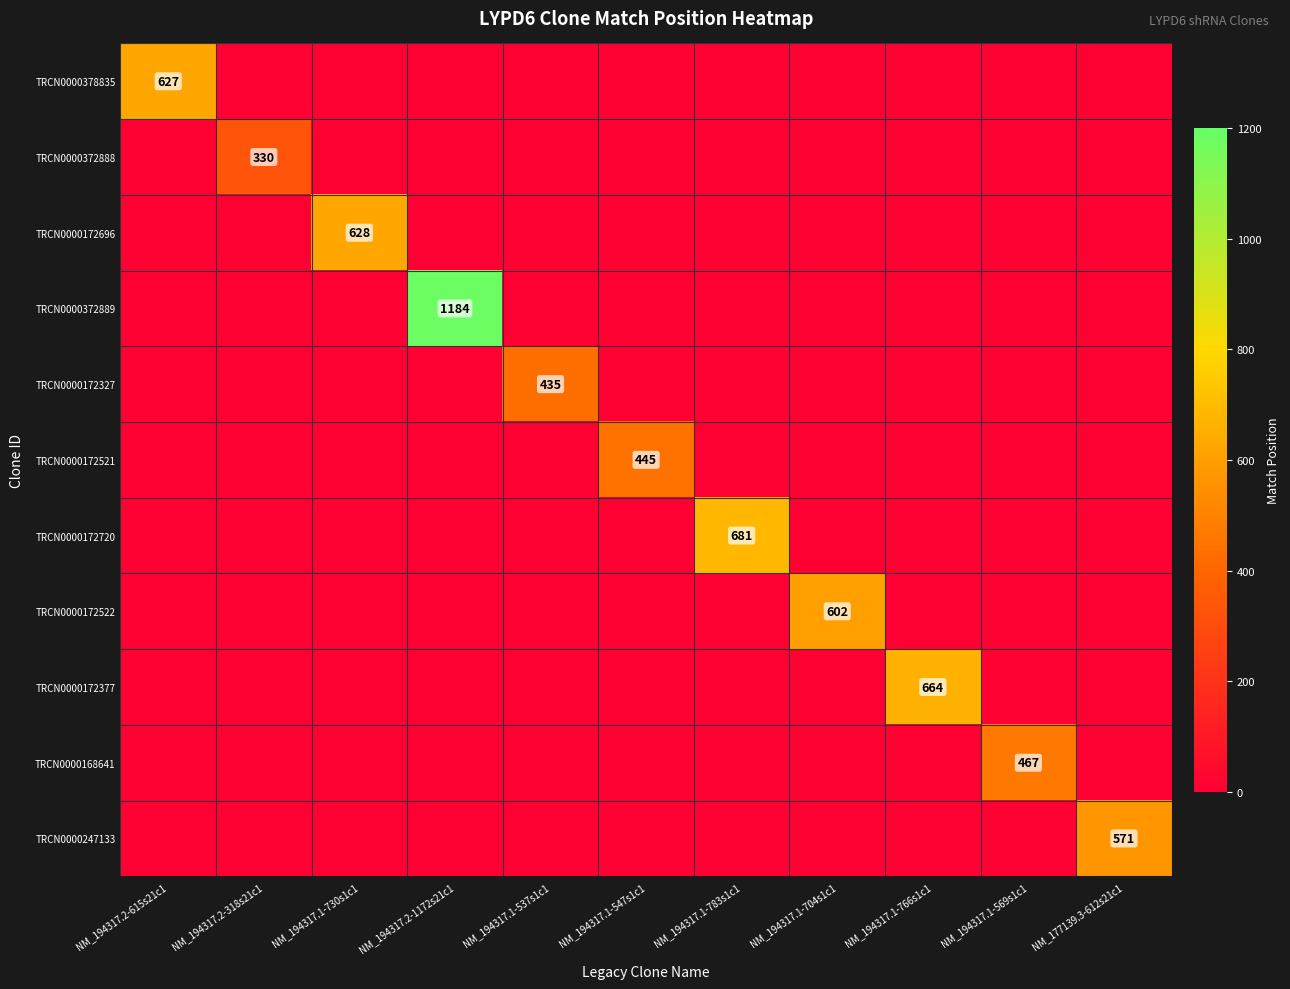

At which category does the chart reach its peak across all series?

NM_194317.2-1172s21c1